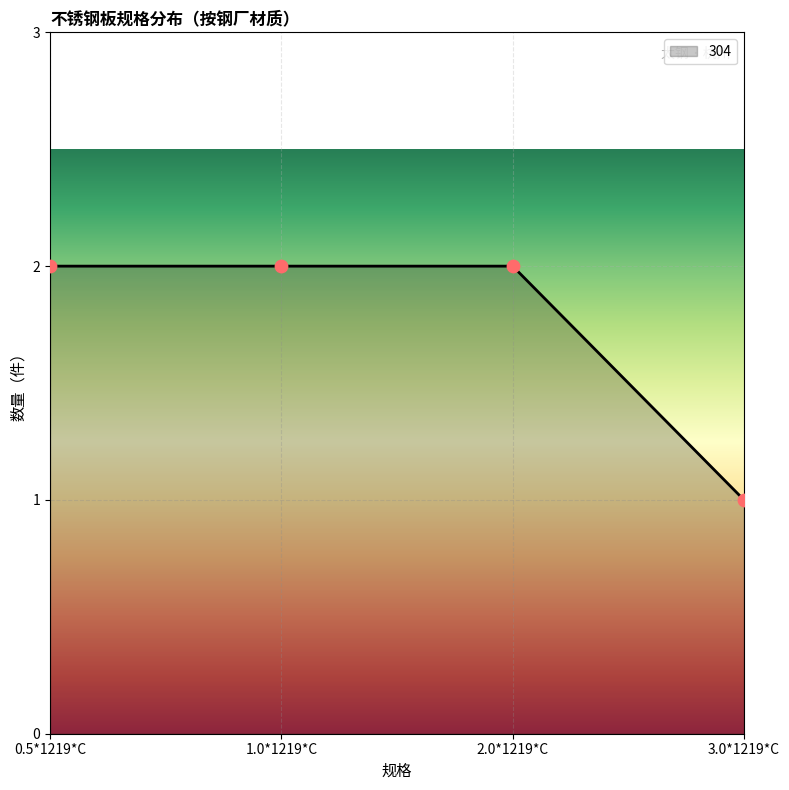

Which has a higher value, 2.0*1219*C or 3.0*1219*C?

2.0*1219*C